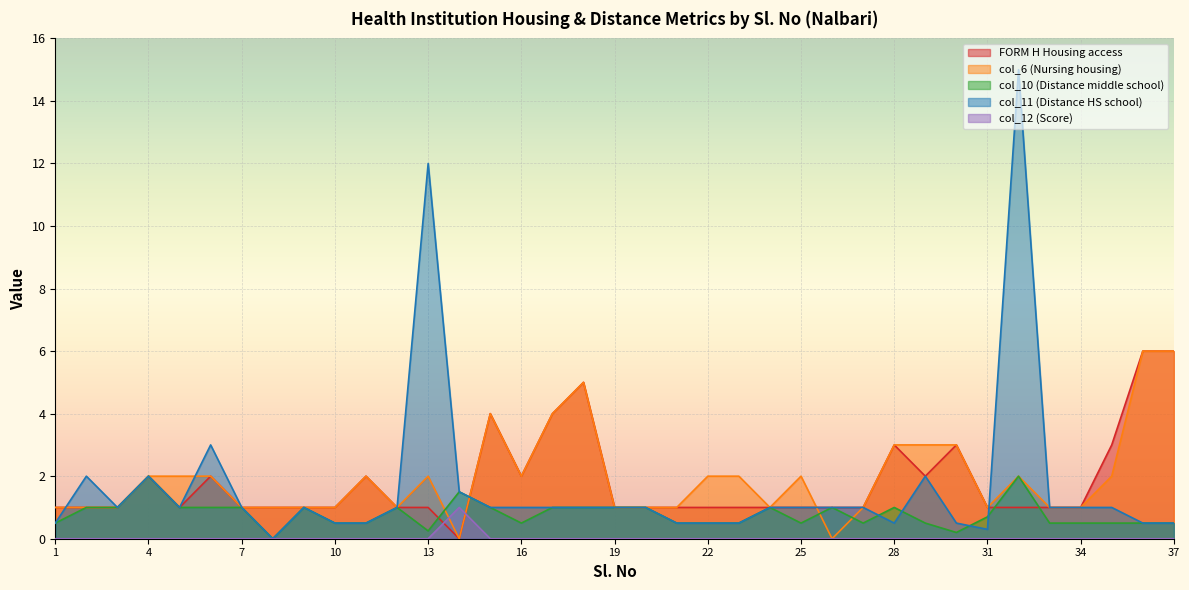

True or false: col_11 (Distance HS school) and col_12 (Score) cross at least once.

False